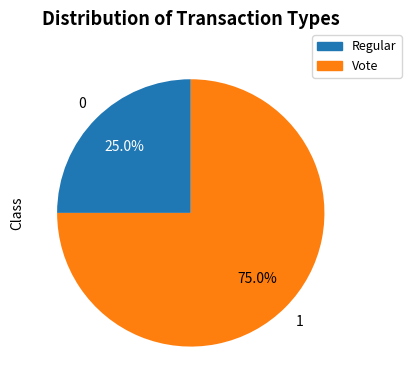

Which slice represents more than half of the pie?

Vote